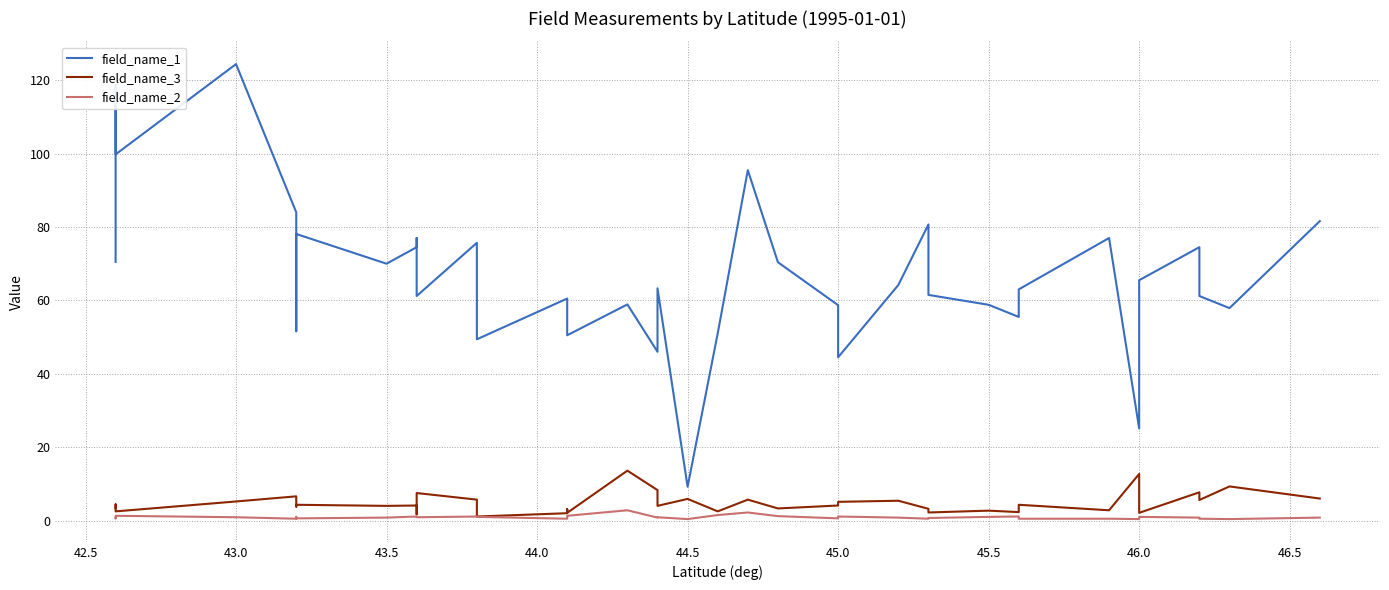

Does the chart display data point markers on the line(s)?

No